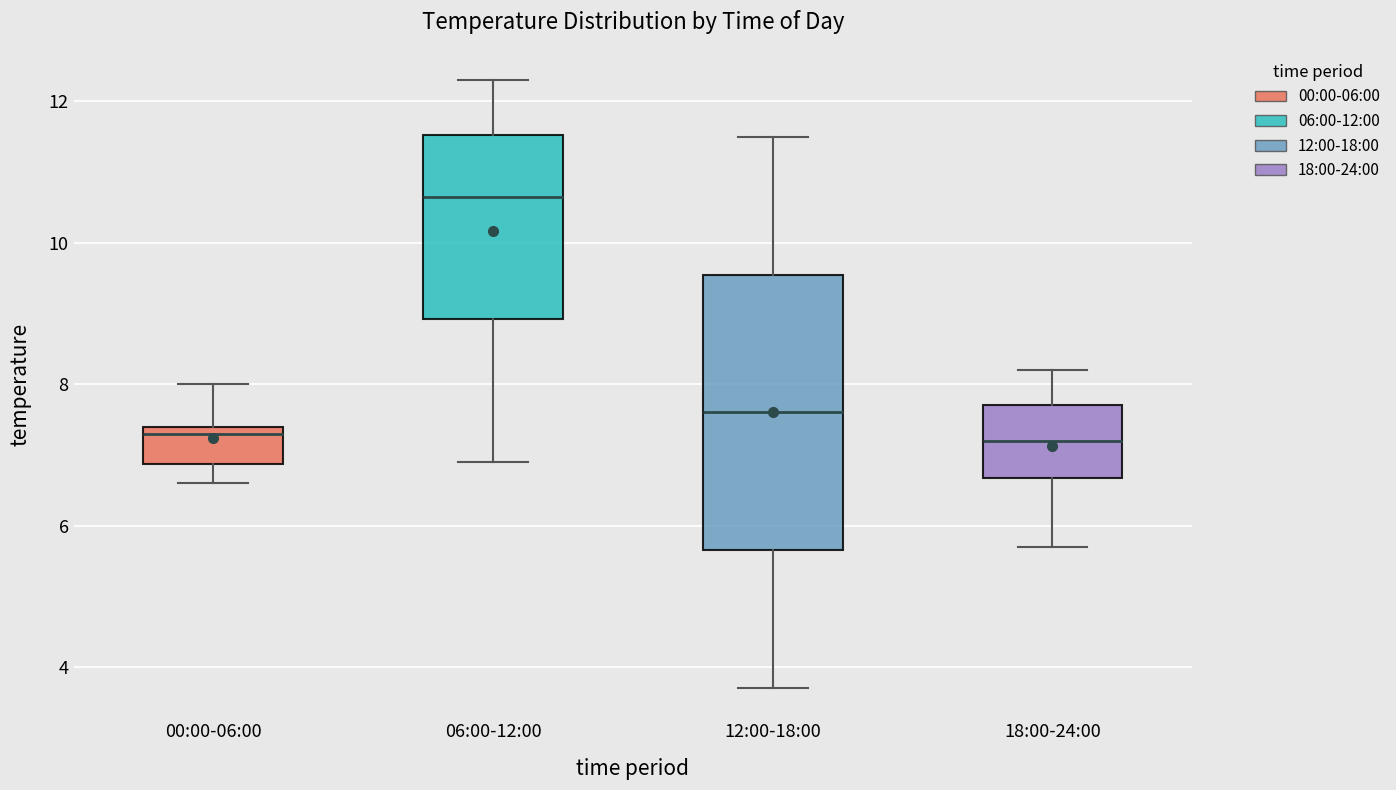

Reading left to right, read every box against the y-axis: the position of its median line, the range the box covers, and the ends of its whiskers. The values are not printed on the chart, so give them approximately, as read against the axis.

00:00-06:00: median 7.4 (just below the box's upper edge), box 6.8 to 7.4, whiskers 6.6 to 8.0
06:00-12:00: median 10.6, box 9.0 to 11.6, whiskers 7.0 to 12.4
12:00-18:00: median 7.6, box 5.6 to 9.6, whiskers 3.8 to 11.6
18:00-24:00: median 7.2, box 6.6 to 7.8, whiskers 5.8 to 8.2